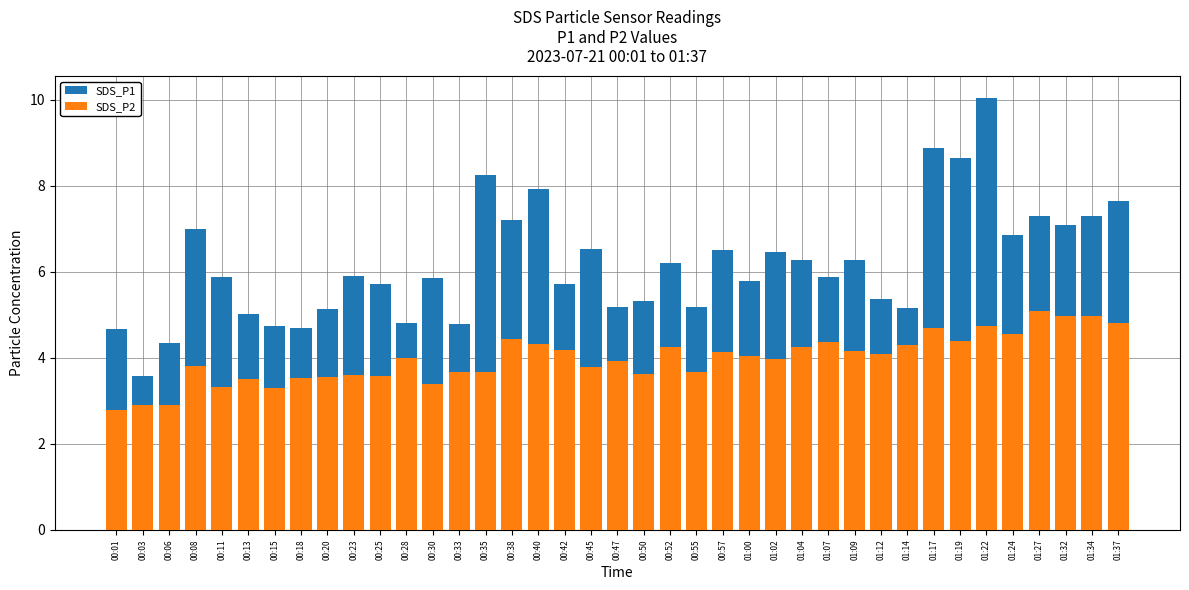

Reading left to right, what are all the values shown in this chart?

SDS_P1: 4.7	3.6	4.3	7.0	5.9	5.0	4.8	4.7	5.1	5.9	5.7	4.8	5.8	4.8	8.2	7.2	7.9	5.7	6.5	5.2	5.3	6.2	5.2	6.5	5.8	6.5	6.3	5.9	6.3	5.4	5.2	8.9	8.7	10.1	6.8	7.3	7.1	7.3	7.7
SDS_P2: 2.8	2.9	2.9	3.8	3.3	3.5	3.3	3.5	3.5	3.6	3.6	4.0	3.4	3.7	3.7	4.4	4.3	4.2	3.8	3.9	3.6	4.2	3.7	4.1	4.0	4.0	4.2	4.4	4.2	4.1	4.3	4.7	4.4	4.8	4.5	5.1	5.0	5.0	4.8